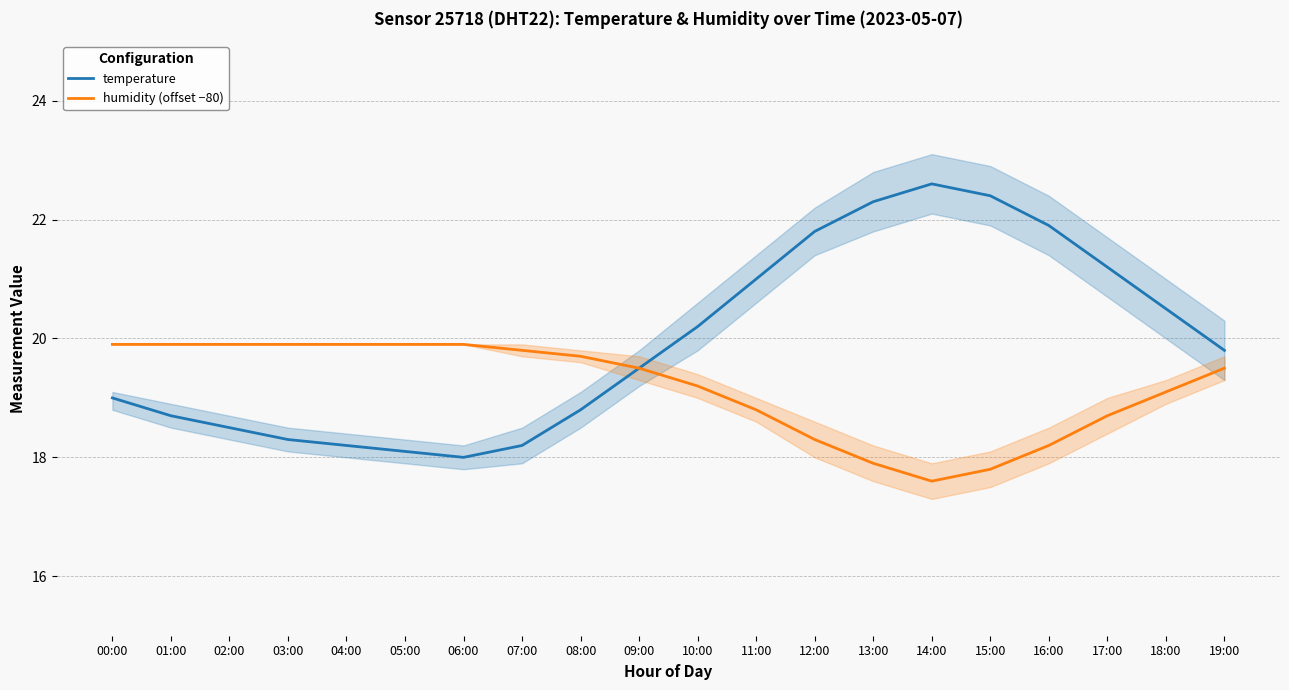

Which series has the largest range (max minus min)?

temperature